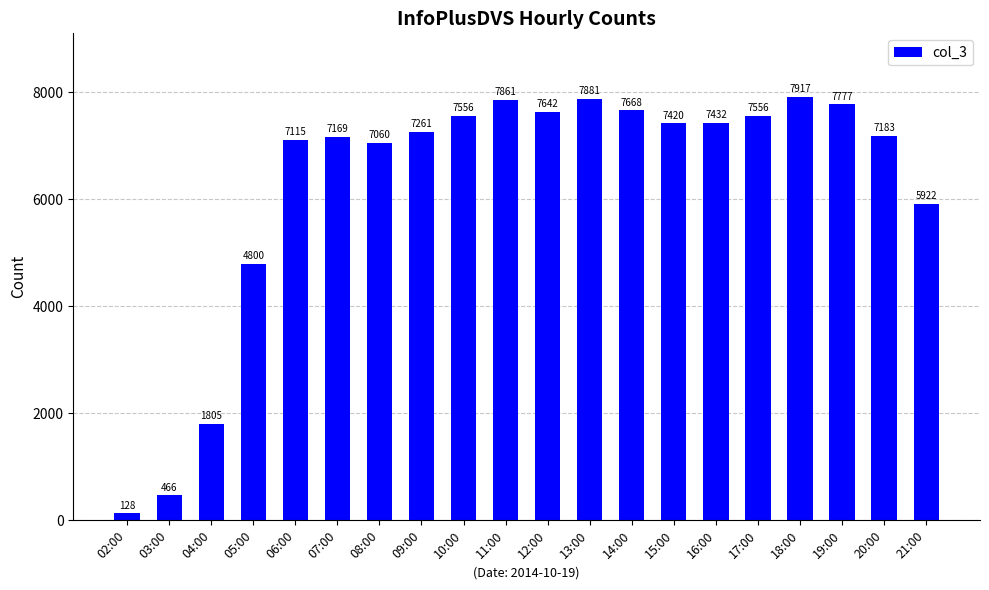

What is the change in value from 13:00 to 17:00?

-325